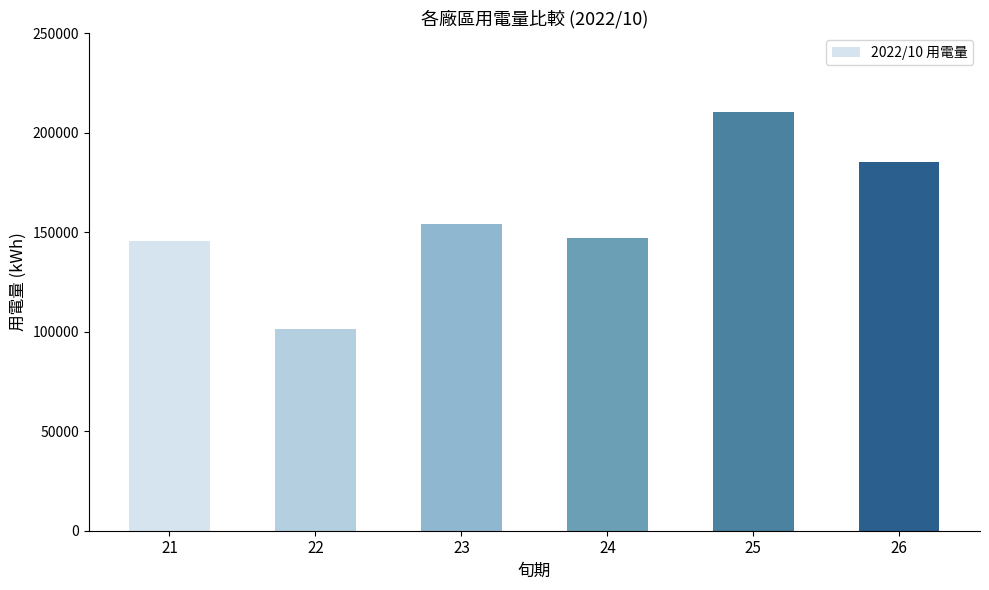

What is the difference between the values at 26 and 22?

84006.5